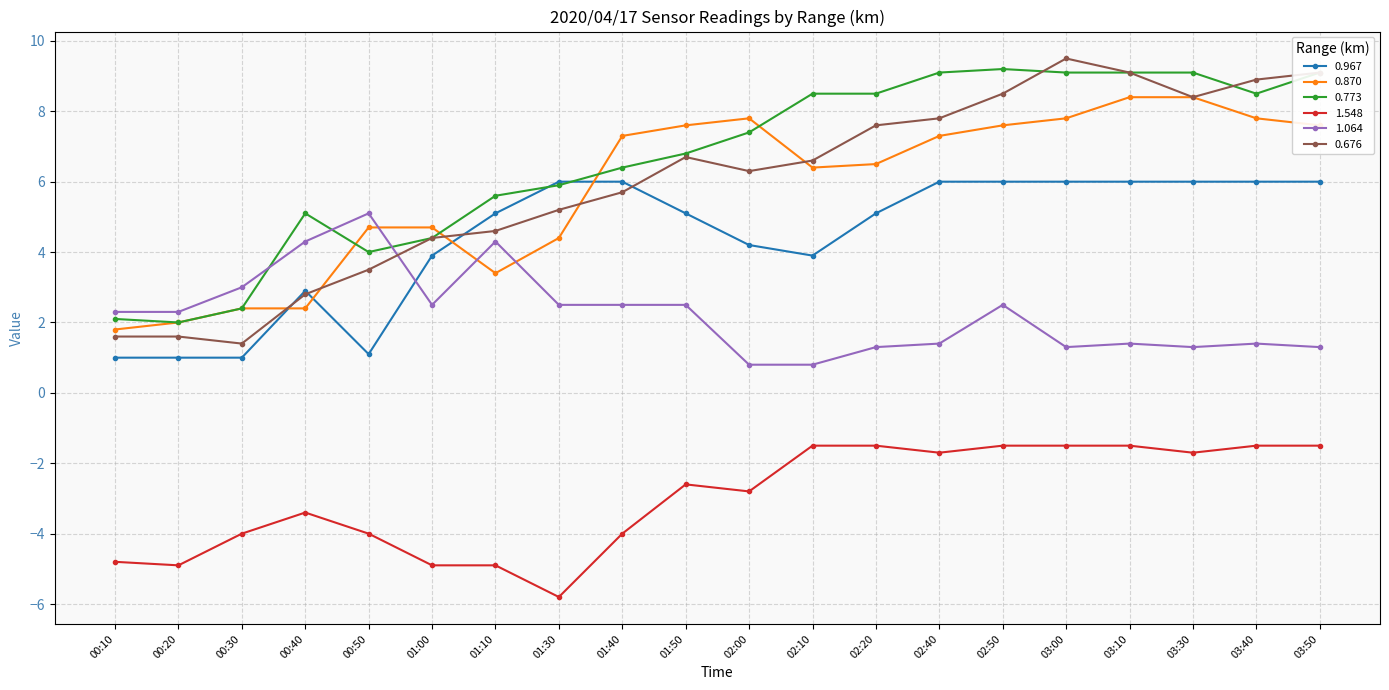

True or false: 0.967 has a value of 6.0 at 03:40.

True